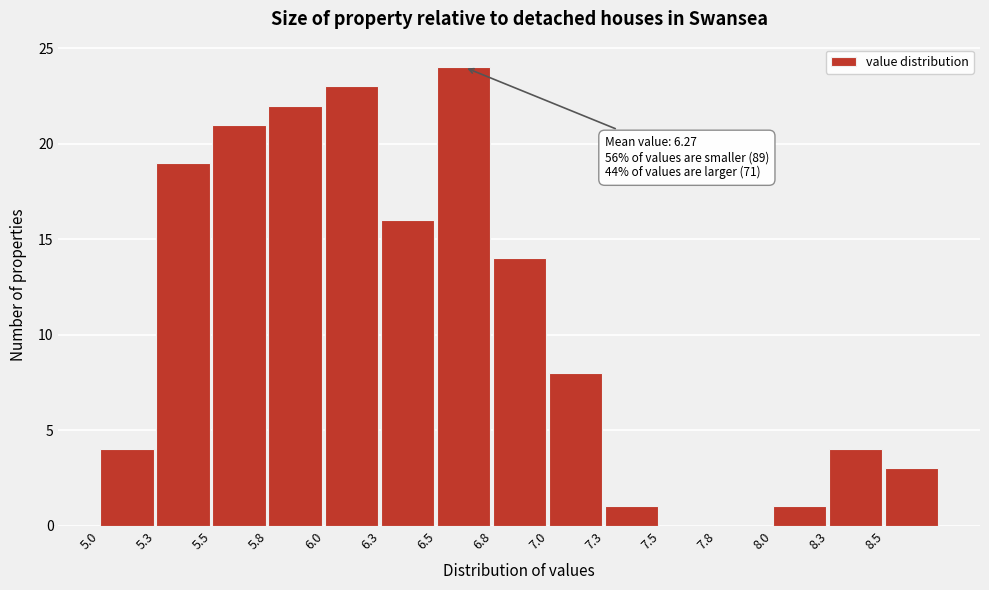

Reading left to right, extract all data points from this chart.

5.0=4	5.3=19	5.5=21	5.8=22	6.0=23	6.3=16	6.5=24	6.8=14	7.0=8	7.3=1	7.5=0	7.8=0	8.0=1	8.3=4	8.5=3